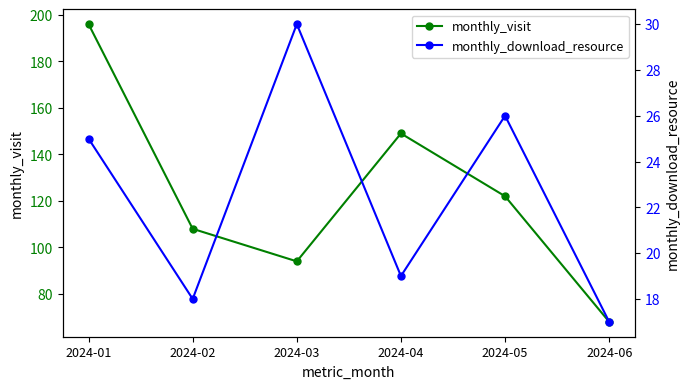

Which label corresponds to the smallest value in the chart?

2024-06